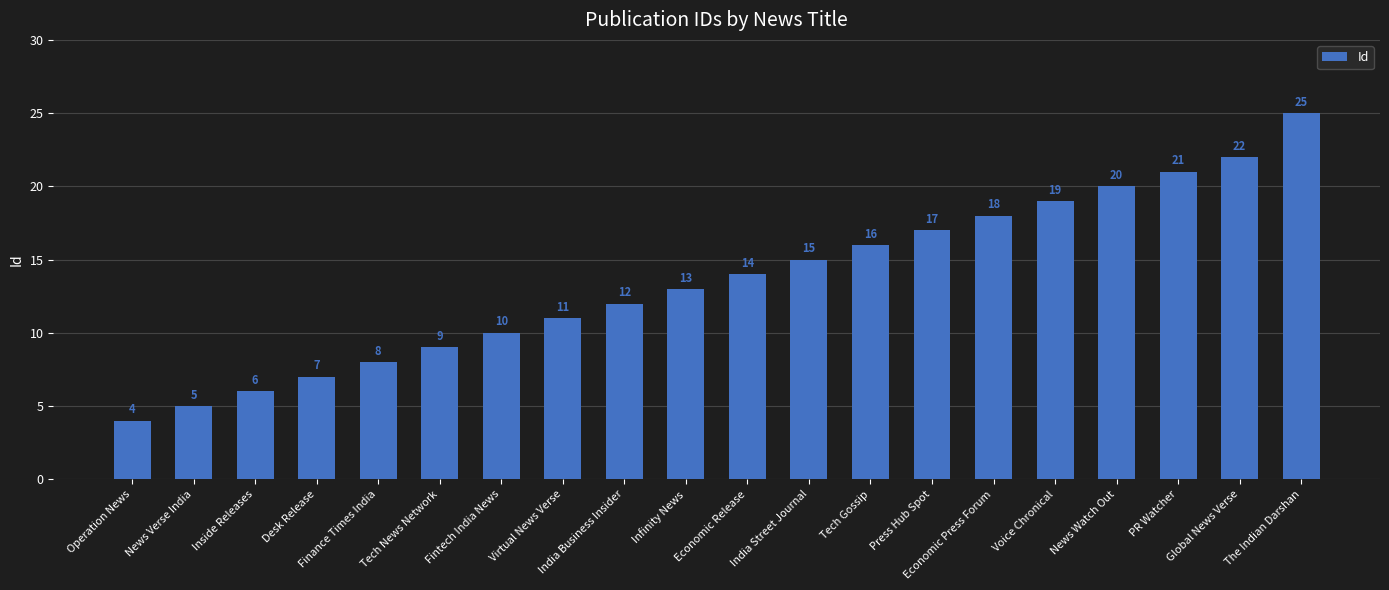

The value at Infinity News is 8. True or false?

False